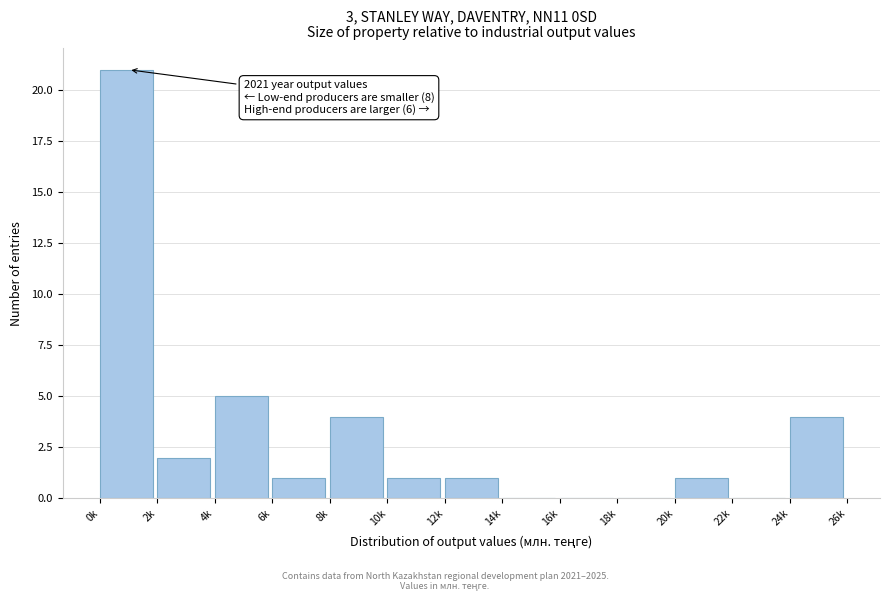

Reading right to left, what are all the values shown in this chart?

24k=4	22k=0	20k=1	18k=0	16k=0	14k=0	12k=1	10k=1	8k=4	6k=1	4k=5	2k=2	0k=21